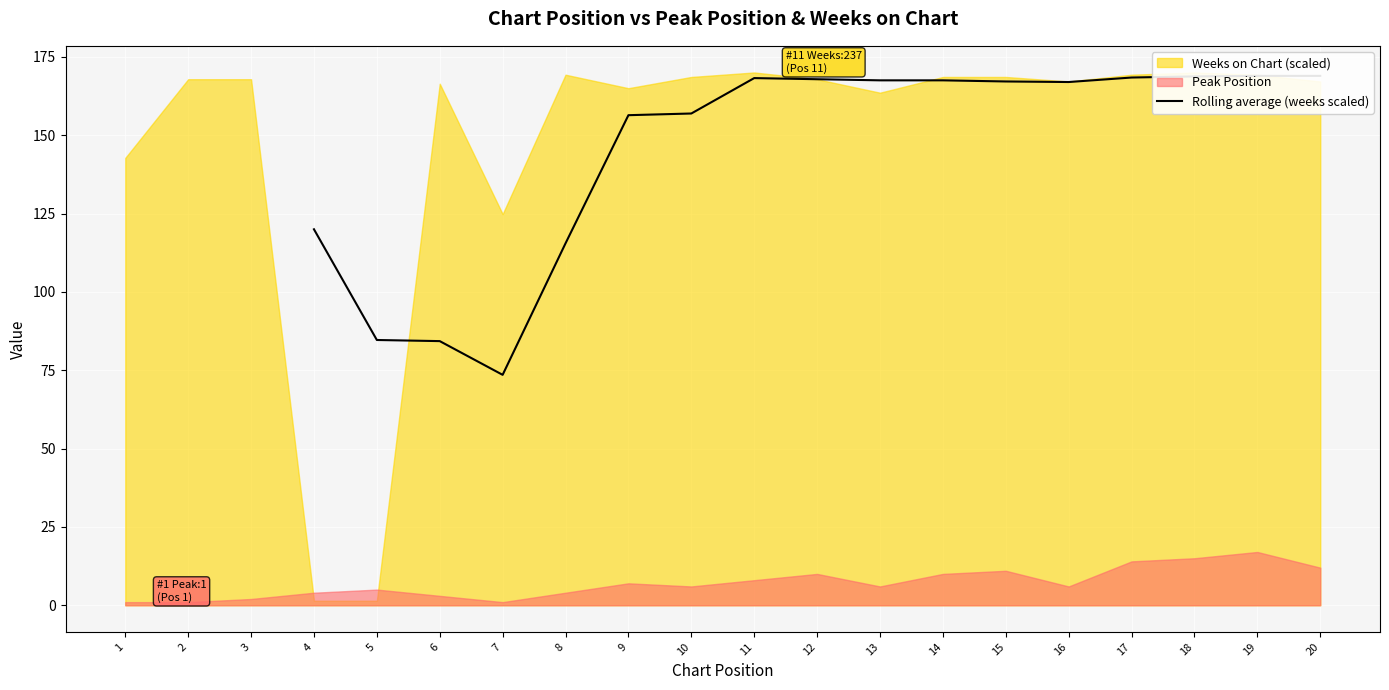

Approximately how many times larger is the value at 15 compared to 14?

1.0